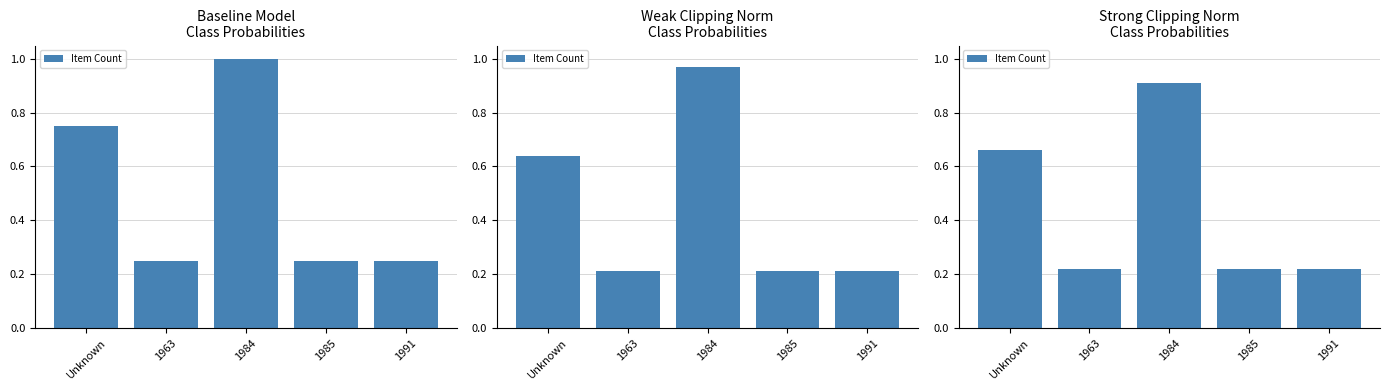

What is the sum of the values at Unknown and 1963?

0.9